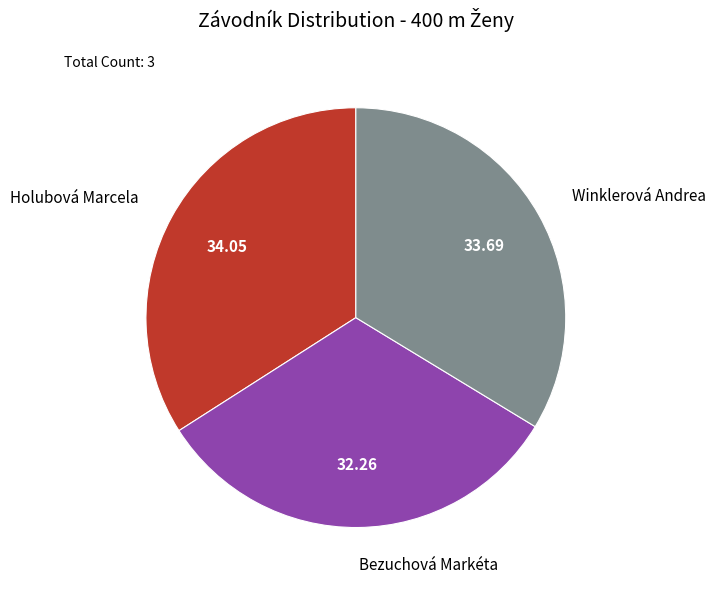

True or false: Holubová Marcela accounts for 47% of the total.

False